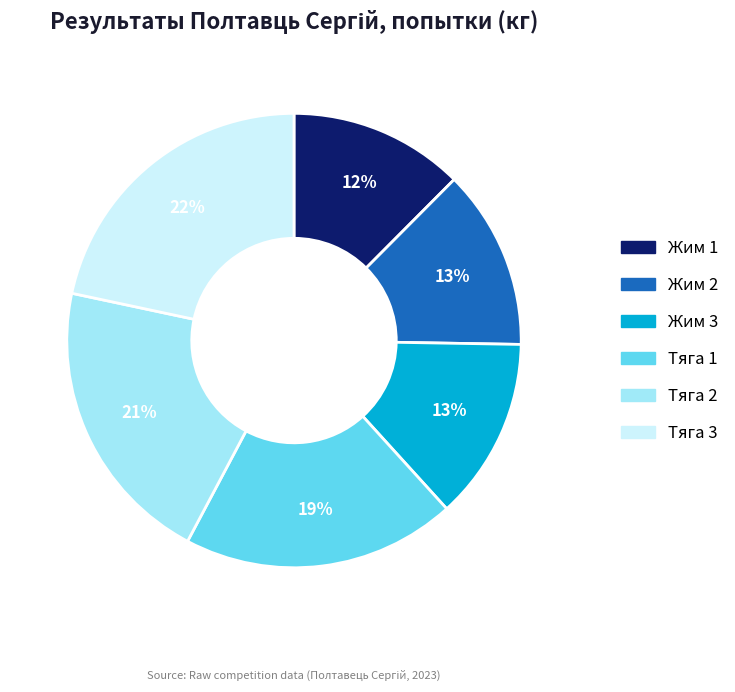

What is the largest slice in the pie chart?

Тяга 3